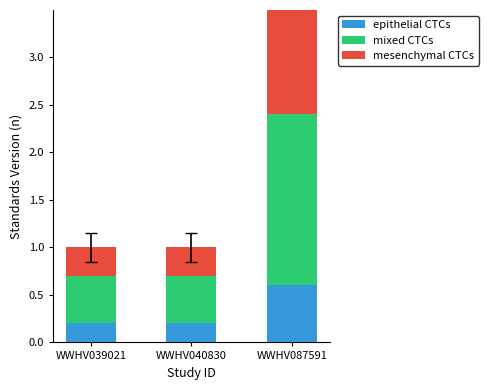

What is the maximum value for mixed CTCs?

1.8